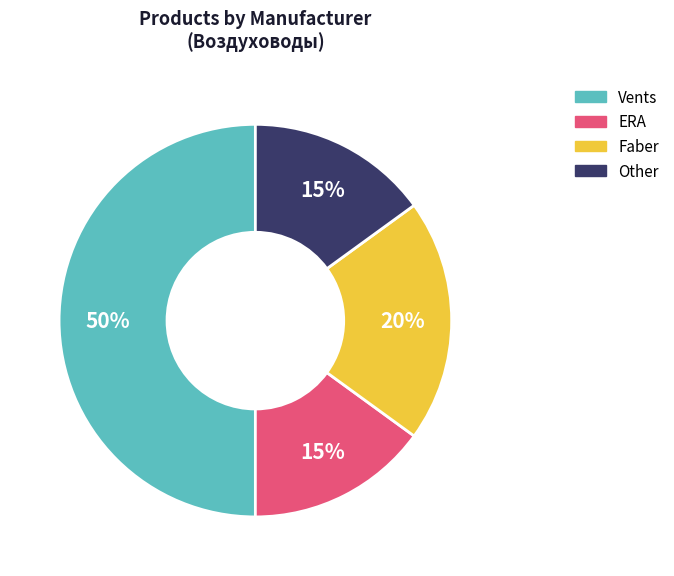

Count the number of slices in the pie.

4